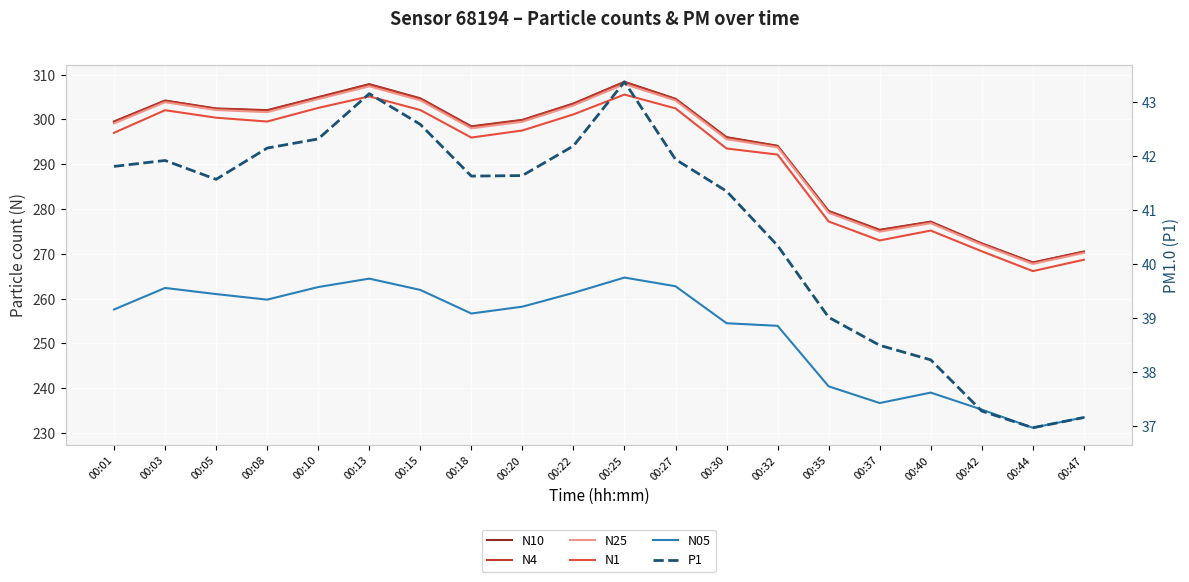

Is it true that N1 equals 406.6 at 00:47?

False